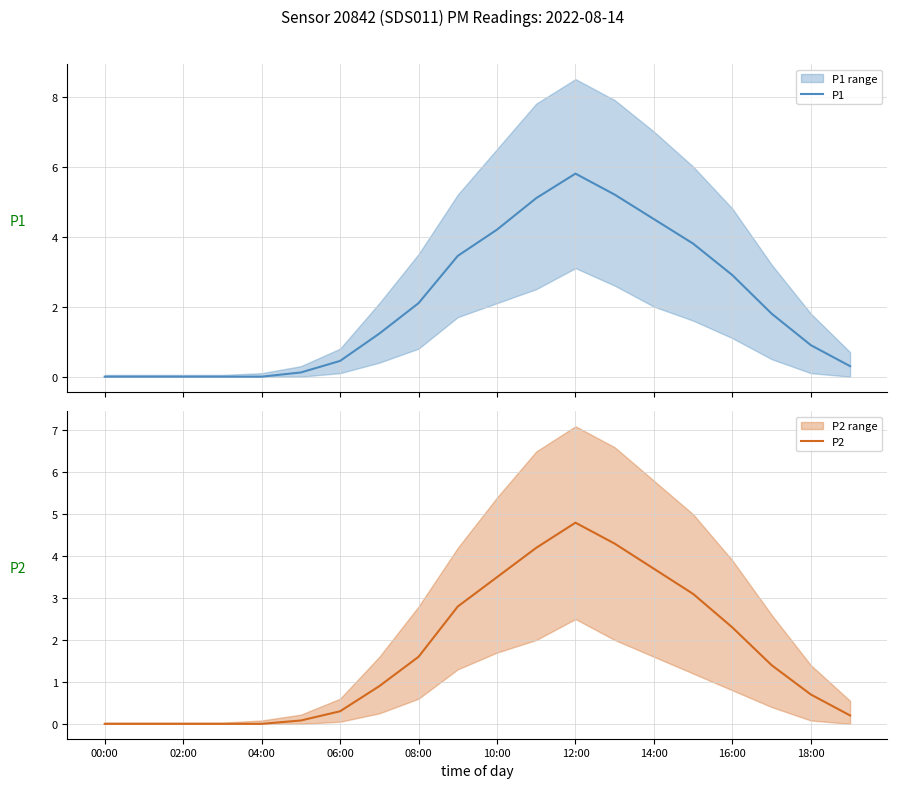

Which series has the largest total across all categories?

P1